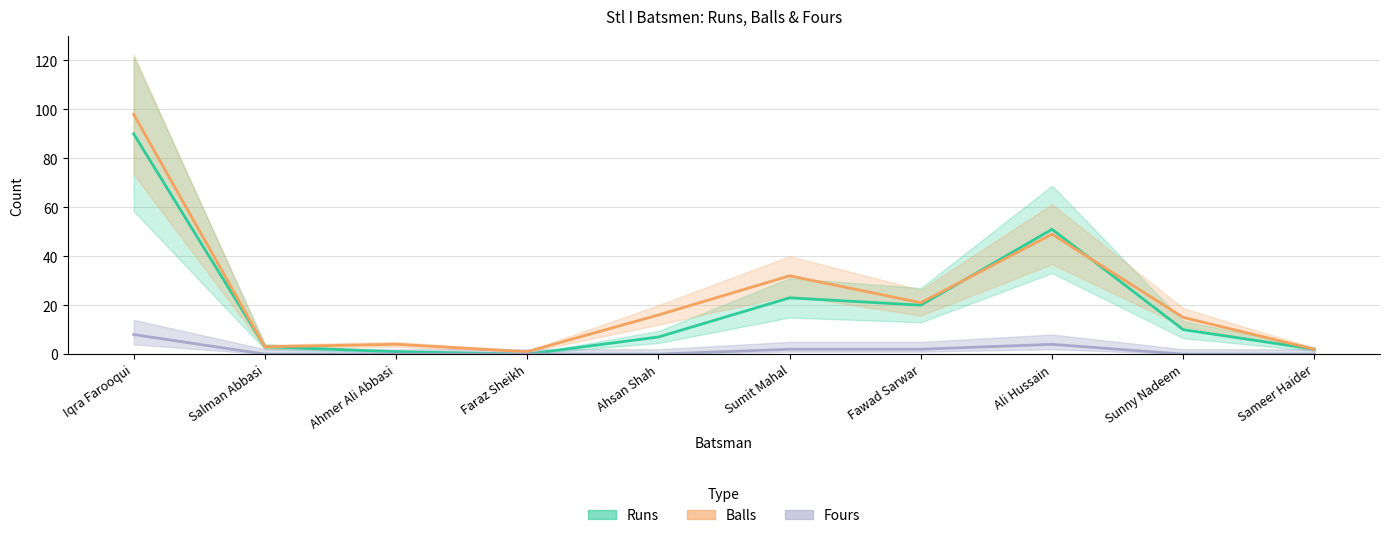

Reading left to right, extract all data points from this chart.

Runs: 90	3	1	0	7	23	20	51	10	2
Balls: 98	3	4	1	16	32	21	49	15	2
Fours: 8	0	0	0	0	2	2	4	0	0